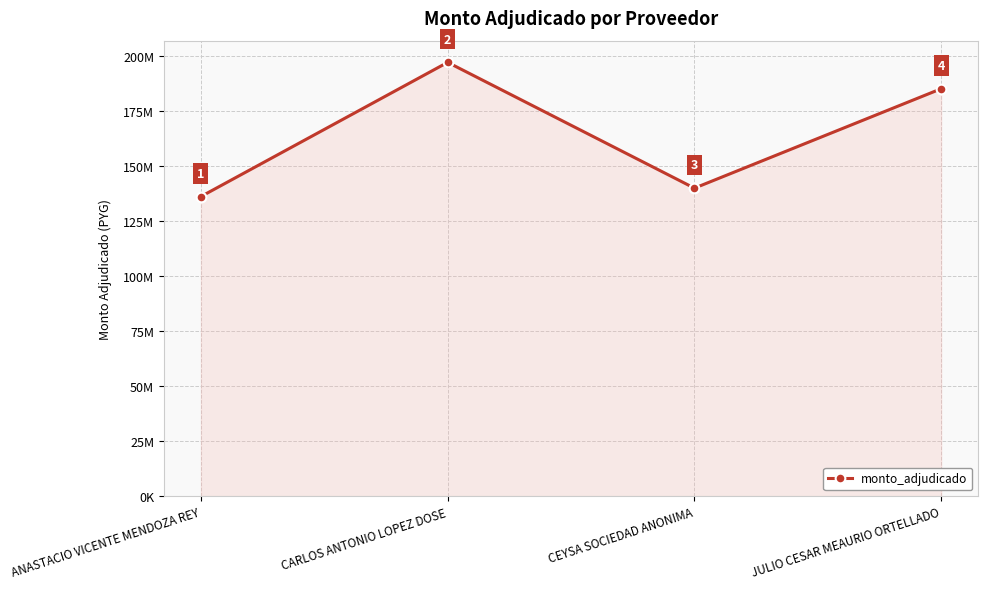

What position from the left is JULIO CESAR MEAURIO ORTELLADO?

4